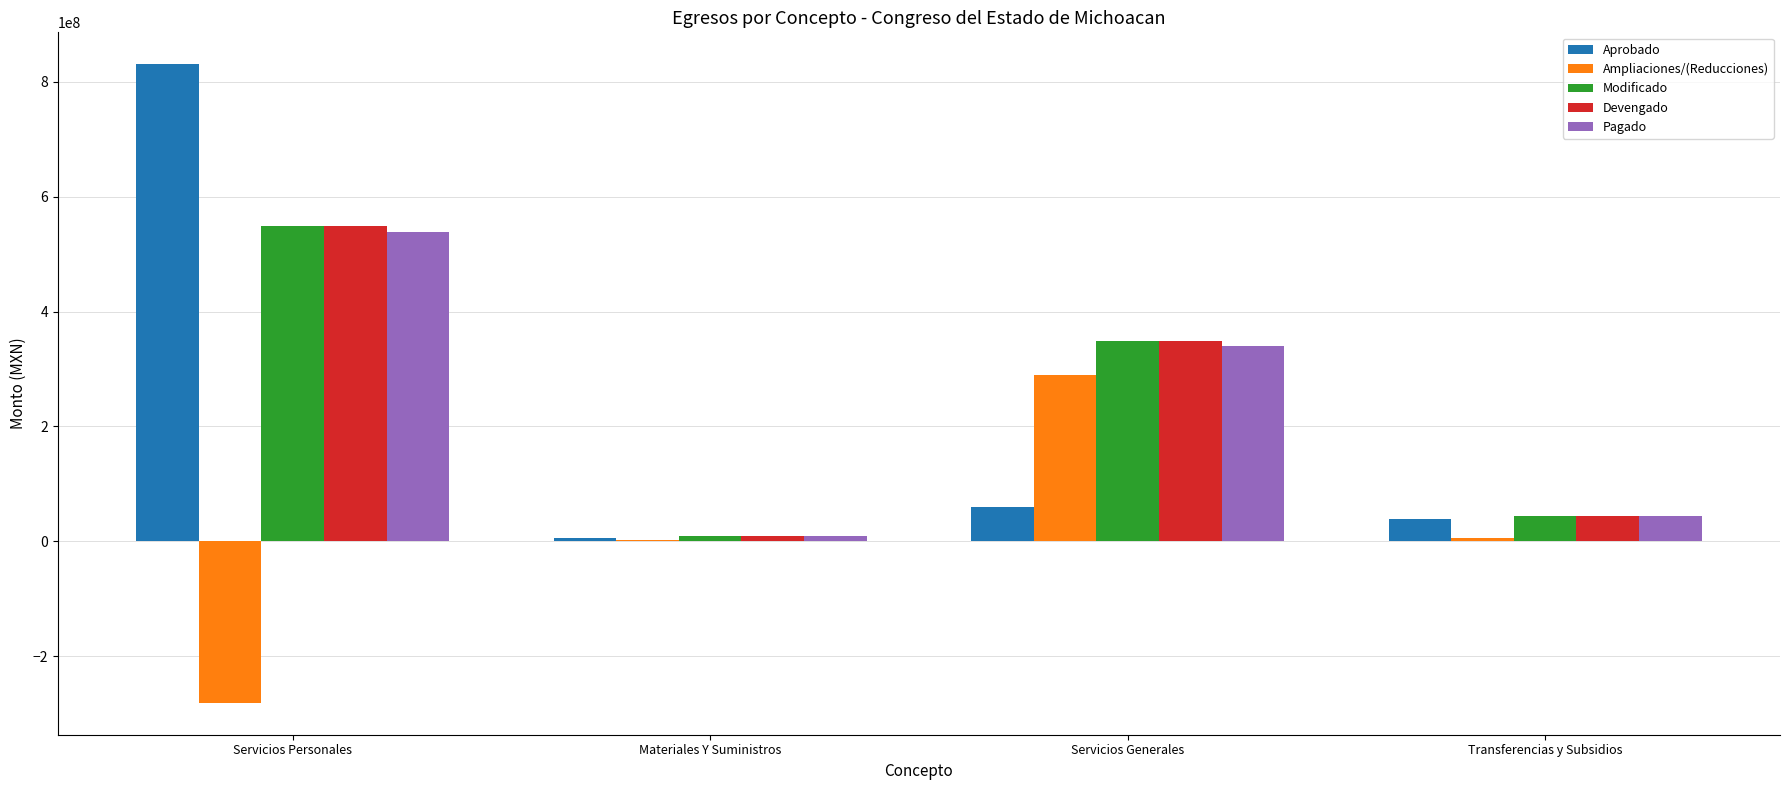

Read the Aprobado value at Servicios Personales.

830707545.0